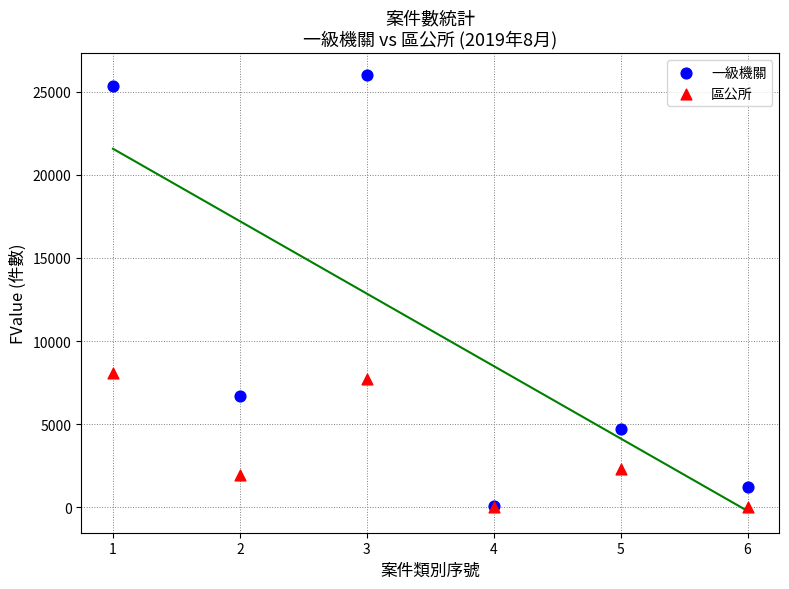

In the 一級機關 series, what Y value is closest to 13040?

6683